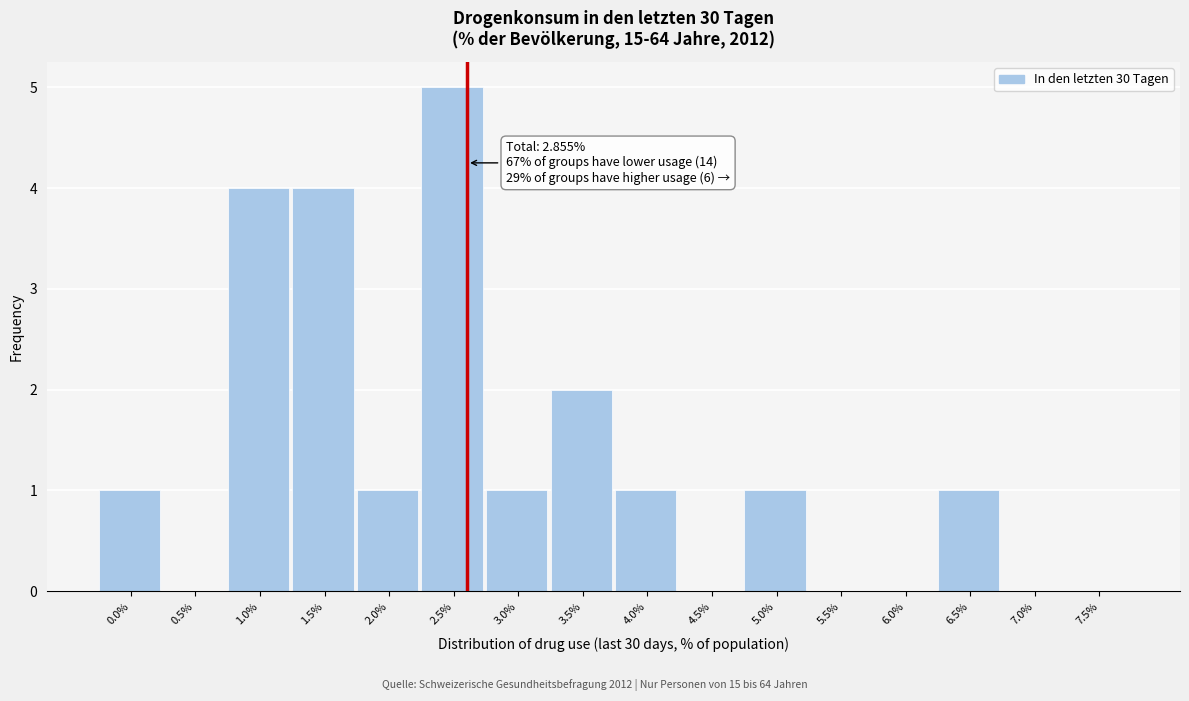

Reading right to left, extract all data points from this chart.

7.5%=0	7.0%=0	6.5%=1	6.0%=0	5.5%=0	5.0%=1	4.5%=0	4.0%=1	3.5%=2	3.0%=1	2.5%=5	2.0%=1	1.5%=4	1.0%=4	0.5%=0	0.0%=1